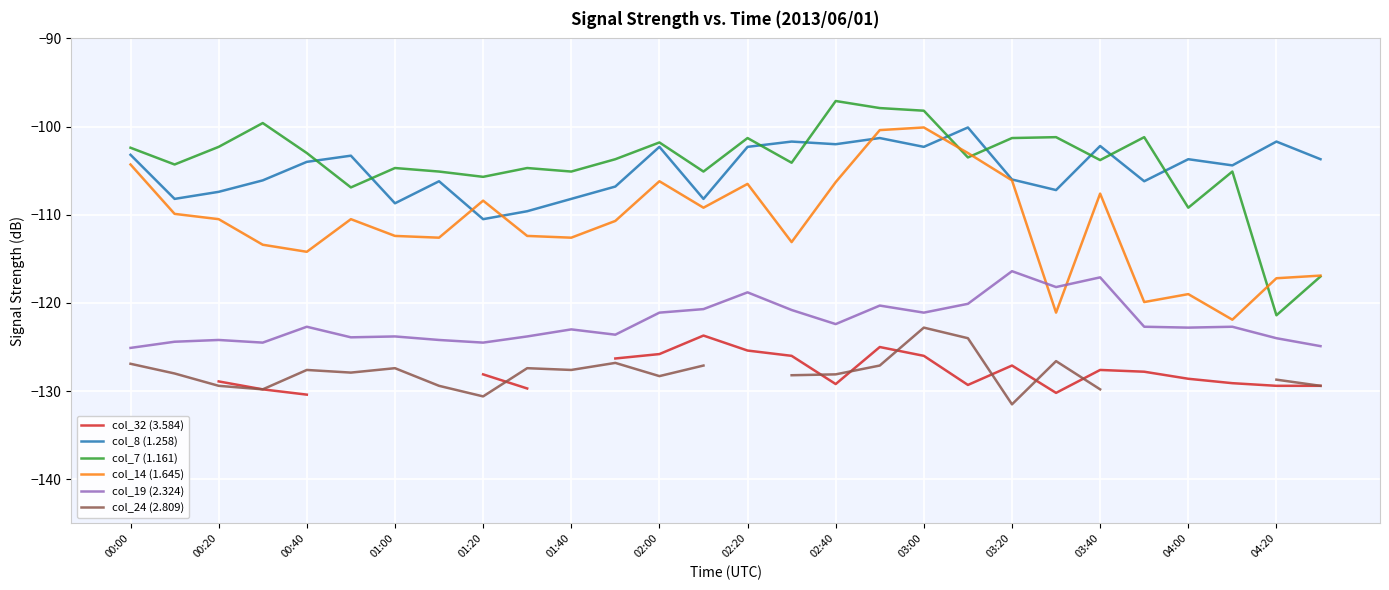

True or false: col_7 (1.161) and col_19 (2.324) intersect in this chart.

False